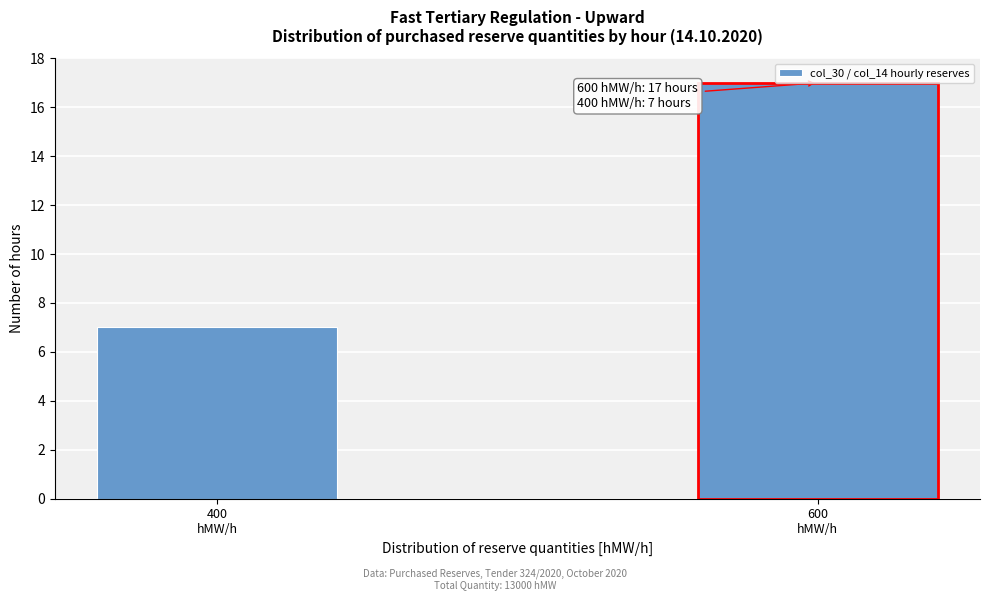

What is the smallest value displayed?

7